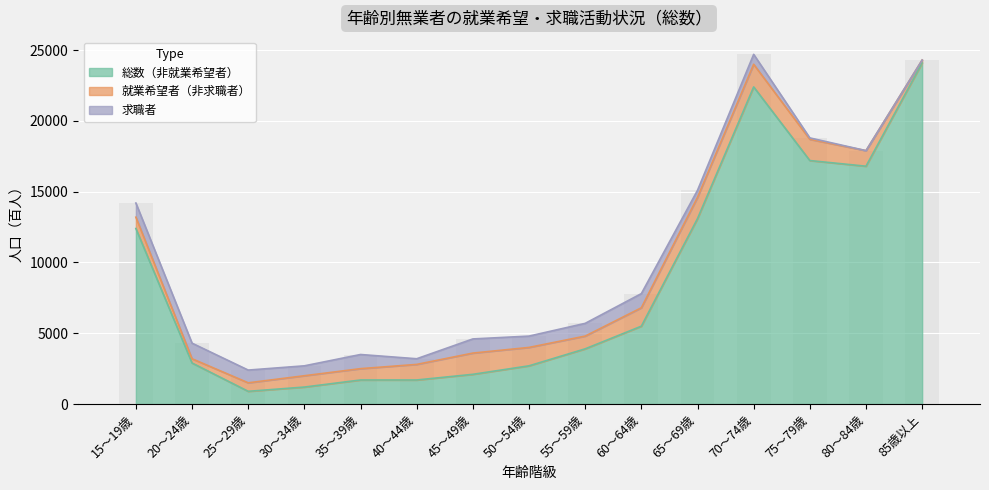

What is the label of the 11th bar from the right?

35～39歳